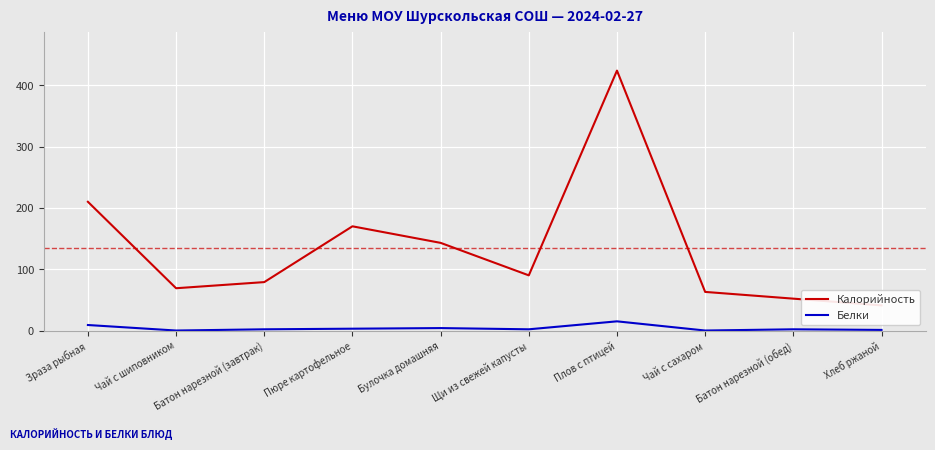

What is the label of the 8th point from the left?

Чай с сахаром